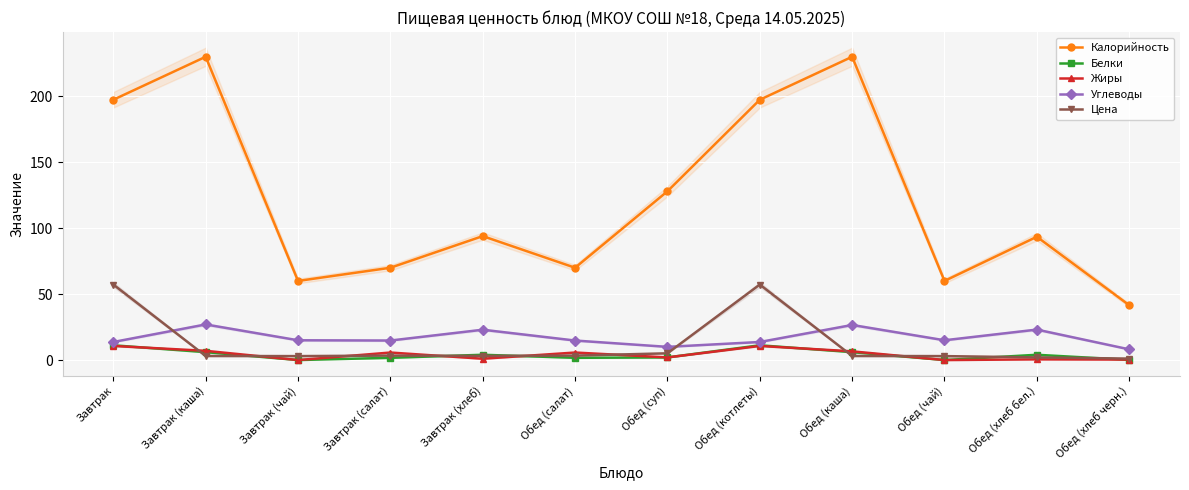

In Белки, how many points are higher than both neighbors (excluding endpoints)?

3